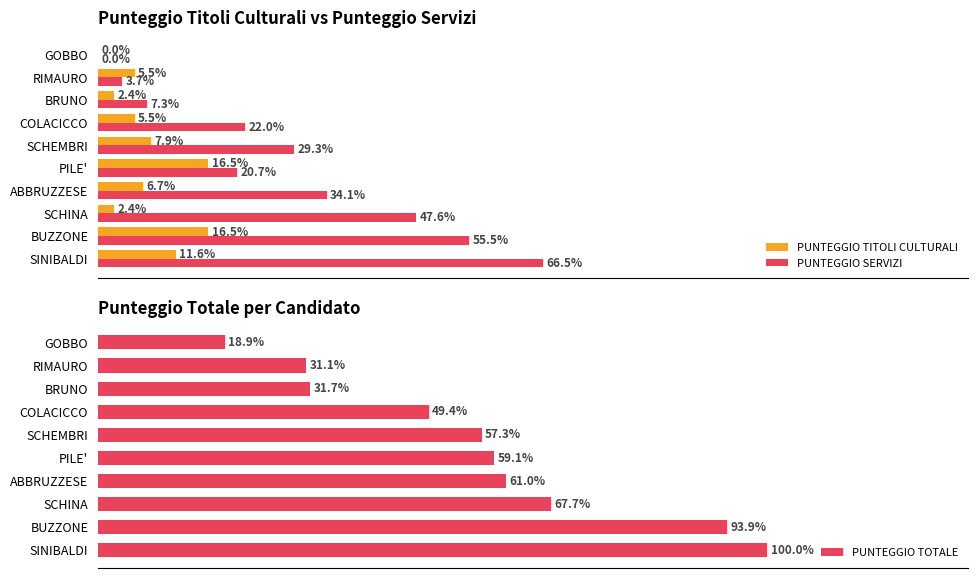

Are the bars grouped side by side (vs. stacked)?

Yes